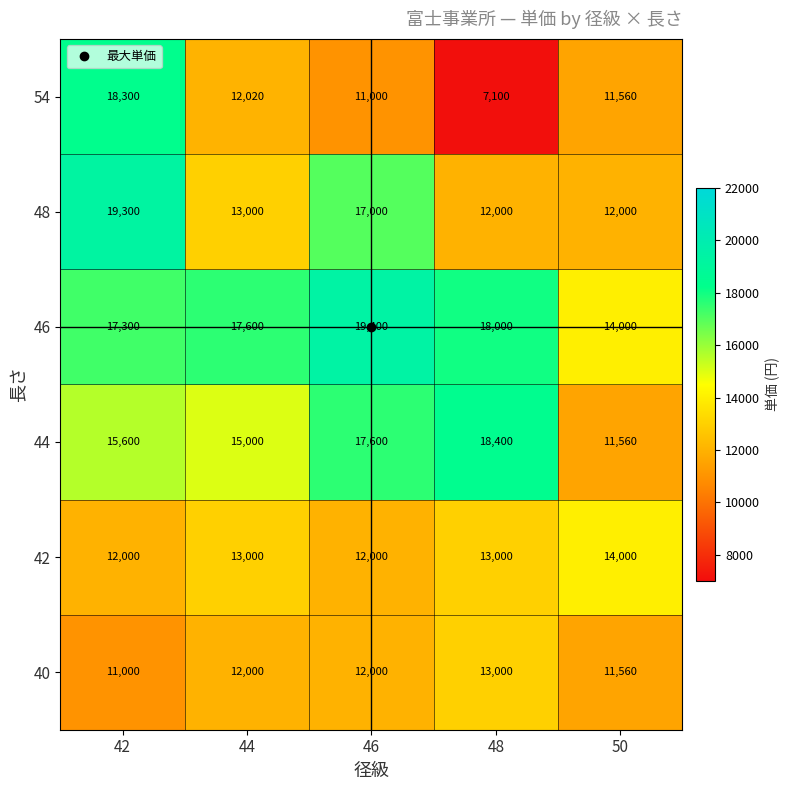

Read the 42 value at 42.

12000